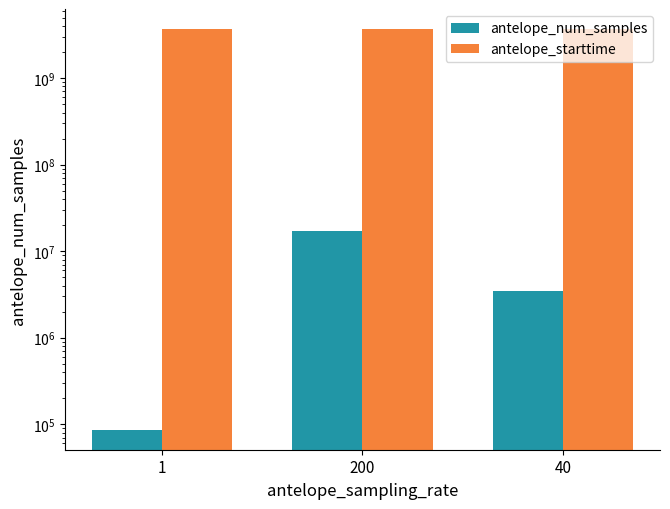

Reading right to left, what are all the values shown in this chart?

antelope_num_samples: 3455999.0	17279999.0	86400.0
antelope_starttime: 3688243200.0	3688243200.0	3688243200.0